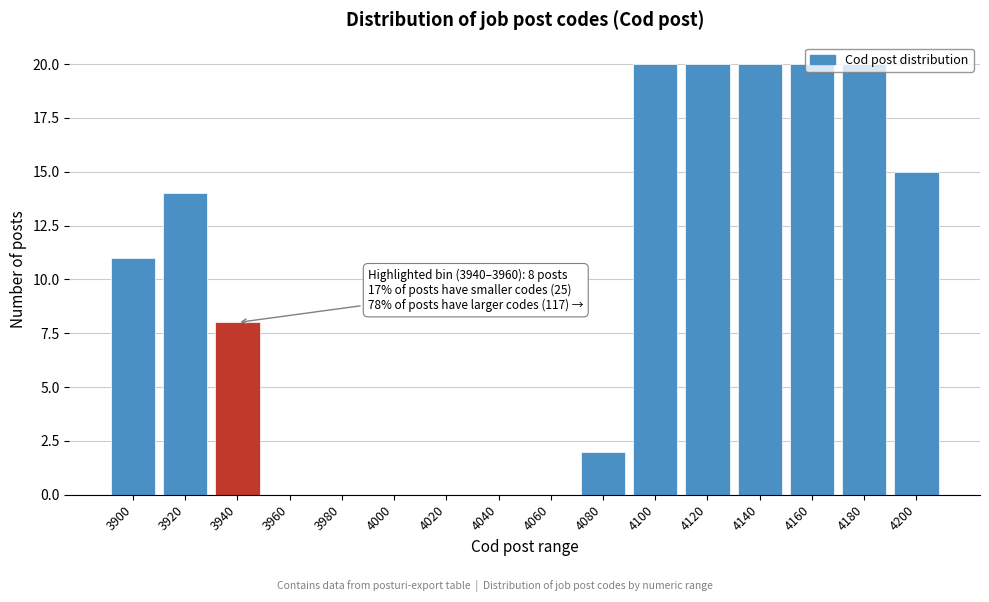

The value at 4200 is 15. True or false?

True